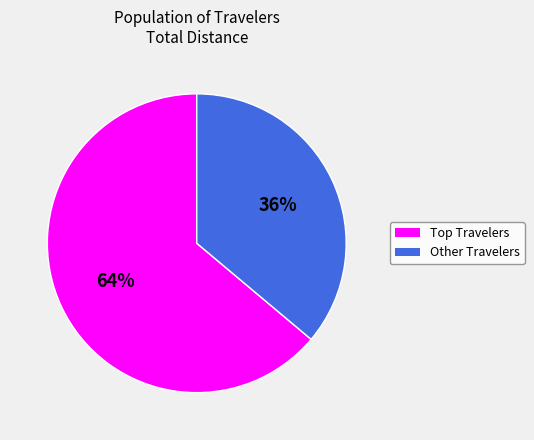

How many segments does this pie chart have?

2